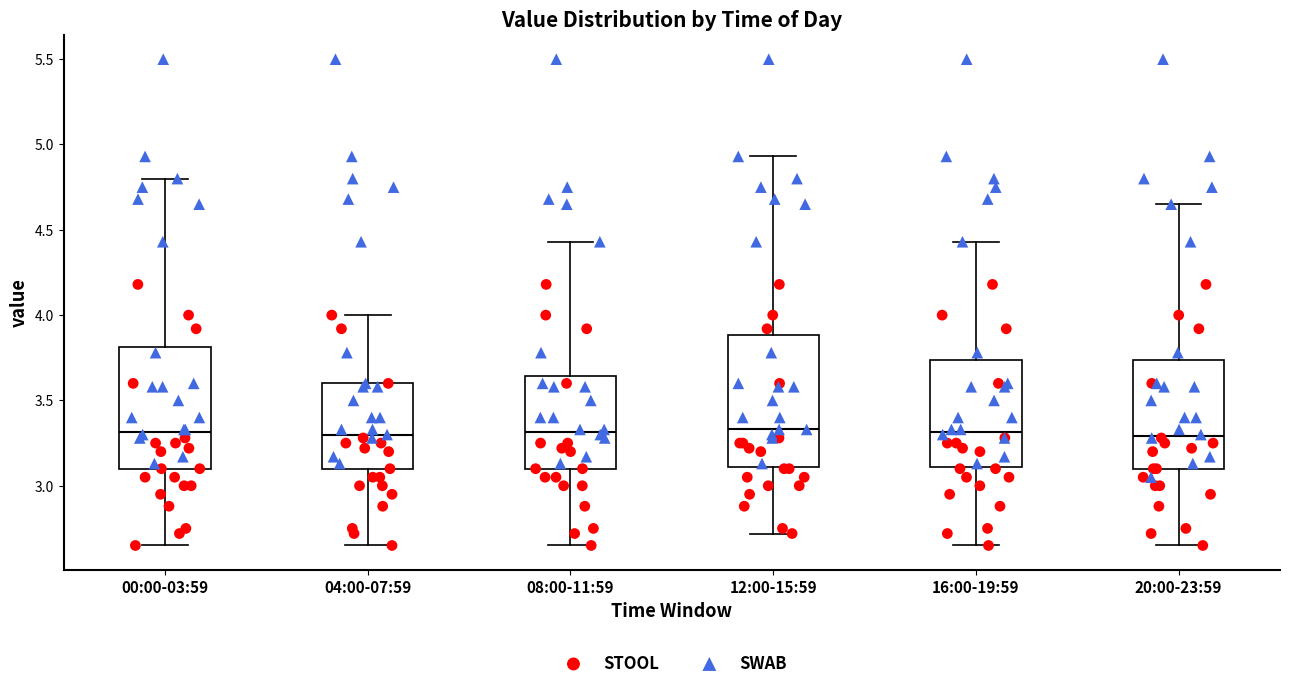

Reading left to right, read every box against the y-axis: the position of its median line, the range the box covers, and the ends of its whiskers. The values are not printed on the chart, so give them approximately, as read against the axis.

00:00-03:59: median 3.30, box 3.10 to 3.80, whiskers 2.65 to 4.80
04:00-07:59: median 3.30, box 3.10 to 3.60, whiskers 2.65 to 4.00
08:00-11:59: median 3.30, box 3.10 to 3.65, whiskers 2.65 to 4.45
12:00-15:59: median 3.35, box 3.10 to 3.90, whiskers 2.70 to 4.95
16:00-19:59: median 3.30, box 3.10 to 3.75, whiskers 2.65 to 4.45
20:00-23:59: median 3.30, box 3.10 to 3.75, whiskers 2.65 to 4.65